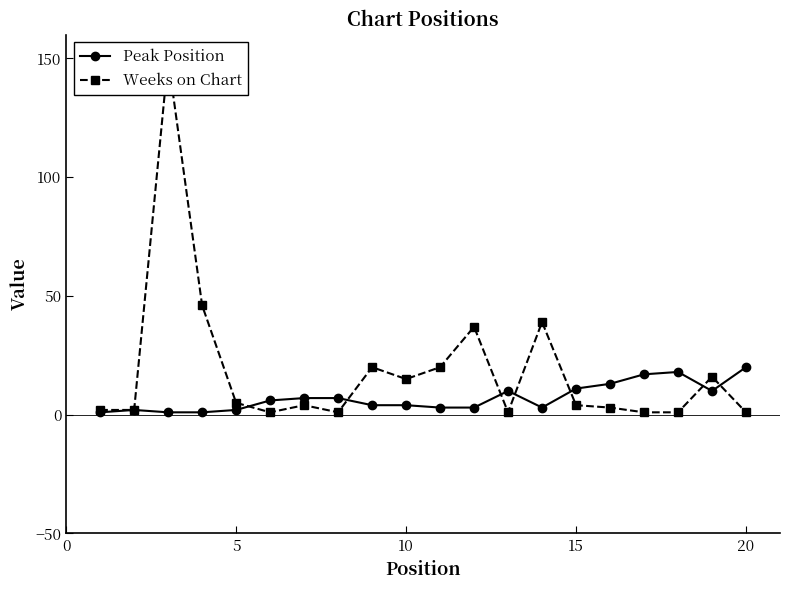

In Peak Position, how many points are higher than both neighbors (excluding endpoints)?

3